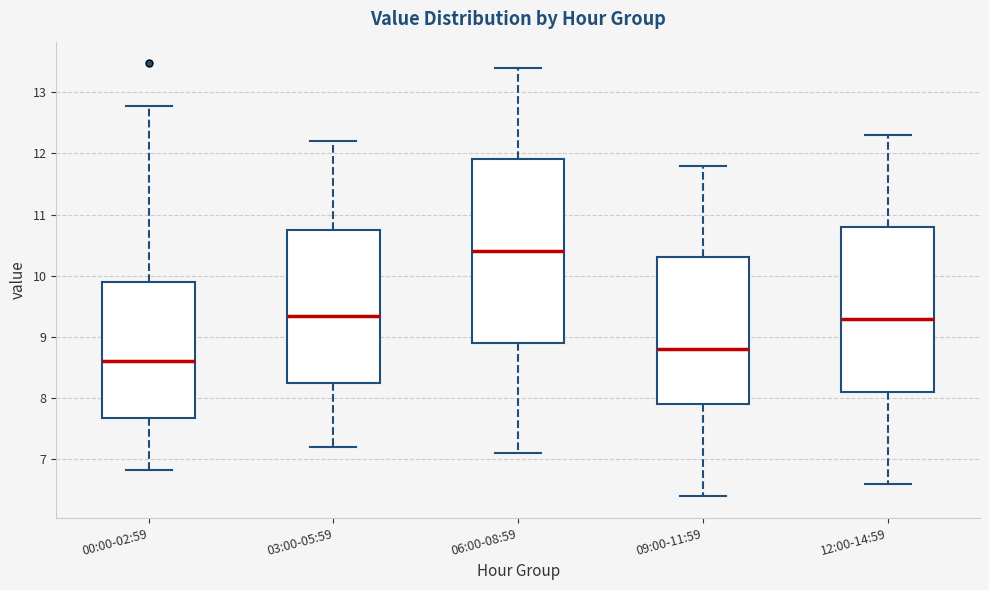

Which box's median line is the highest?

06:00-08:59